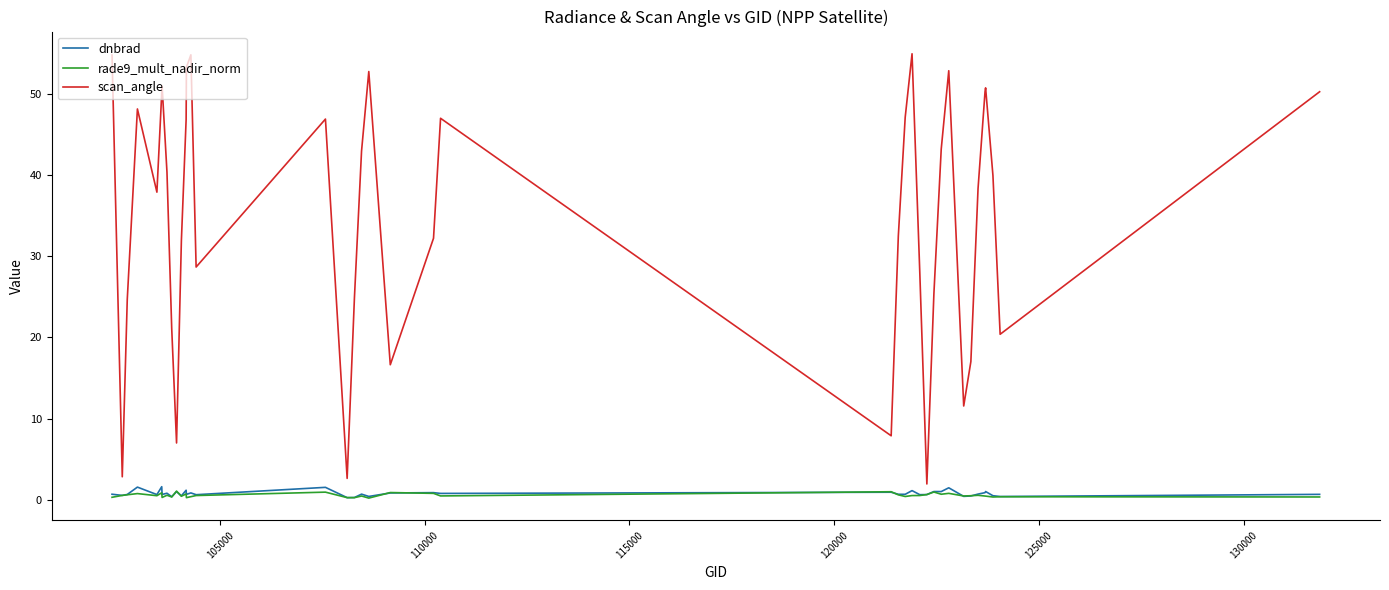

What is the greatest value displayed?

54.9